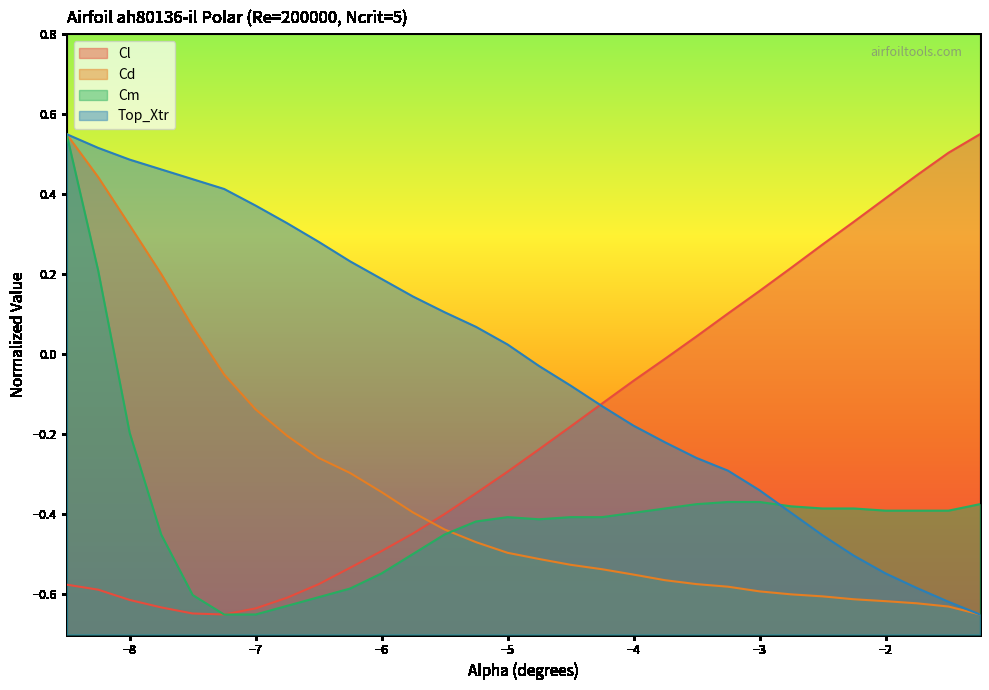

What is the value of the Cl point at the 11th from the left?

-0.5